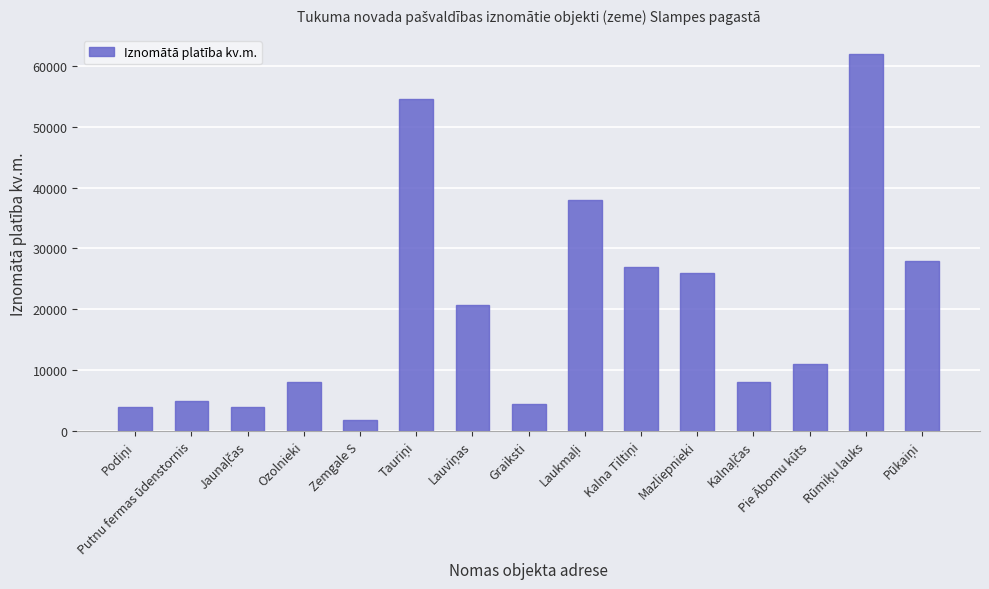

Reading left to right, what are all the values shown in this chart?

4000	5000	4000	8000	1750	54500	20700	4370	38000	27000	26000	8000	11000	62000	28000